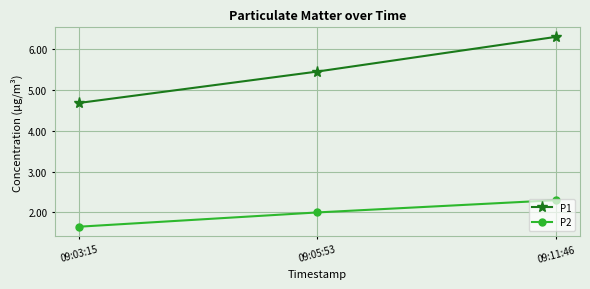

What is the label of the 2nd point from the right?

09:05:53